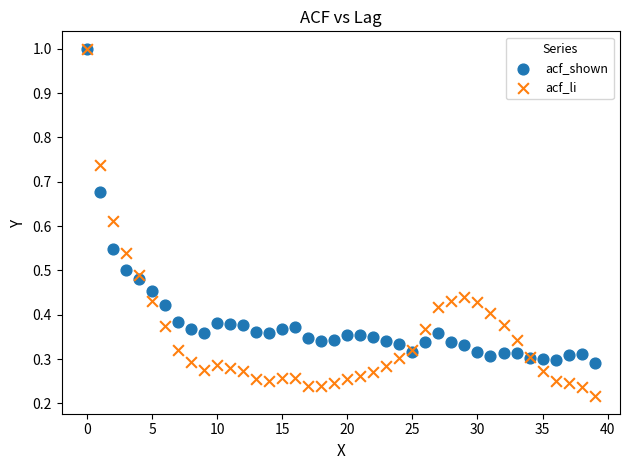

What are all the series names shown in the legend?

acf_shown, acf_li